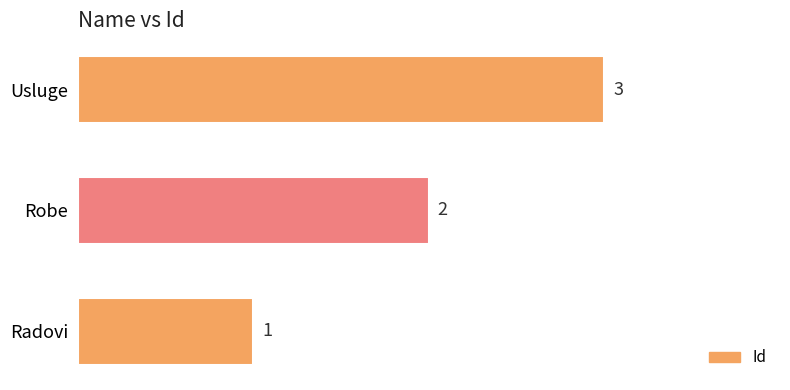

How many distinct data groups are displayed?

1